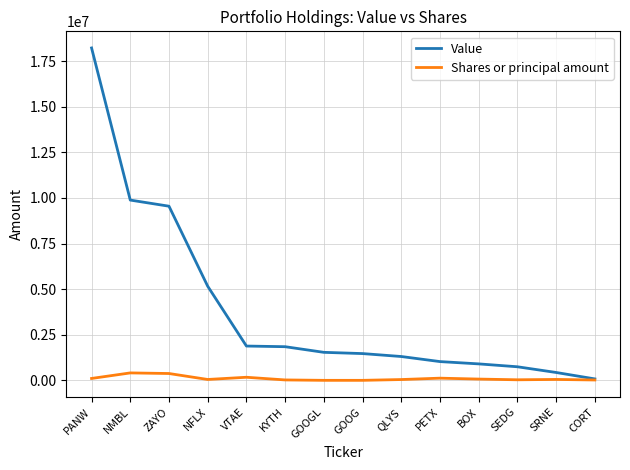

Which category has the highest value across all series?

PANW